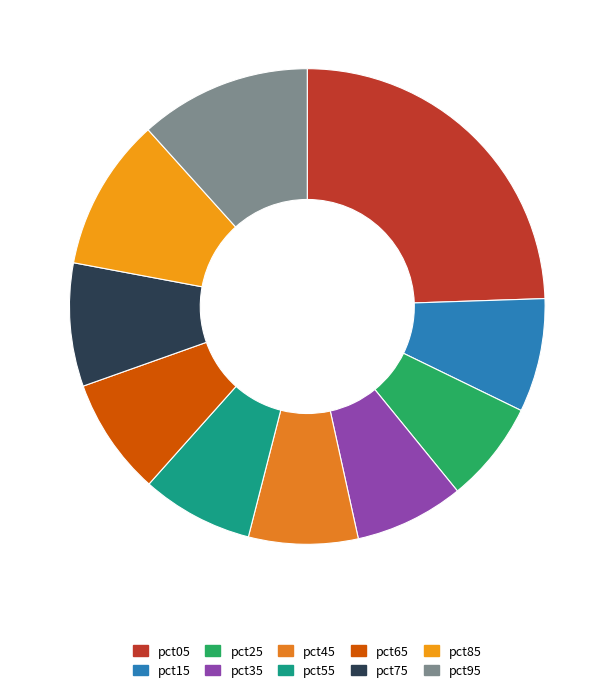

Is there any slice that represents more than half of the pie?

No